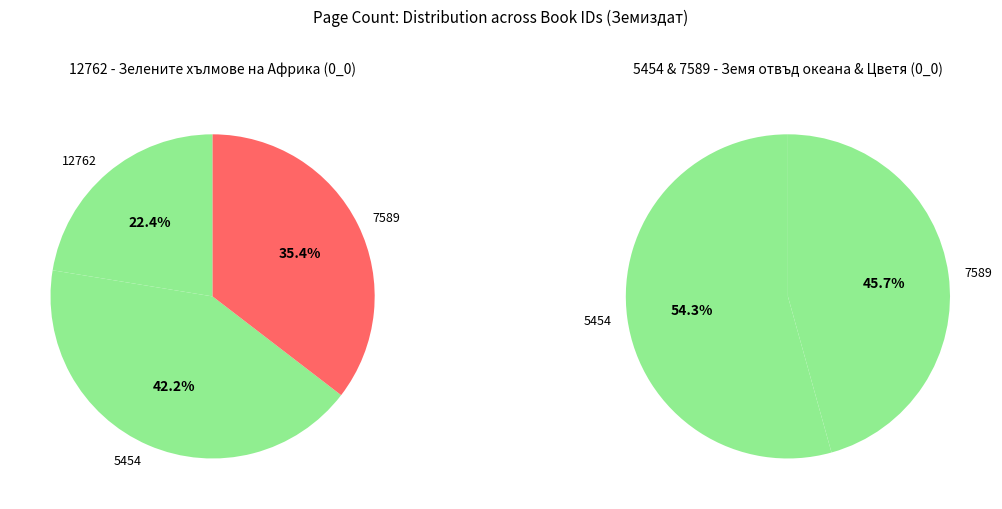

Rank the categories by value from highest to lowest.

5454, 7589, 12762